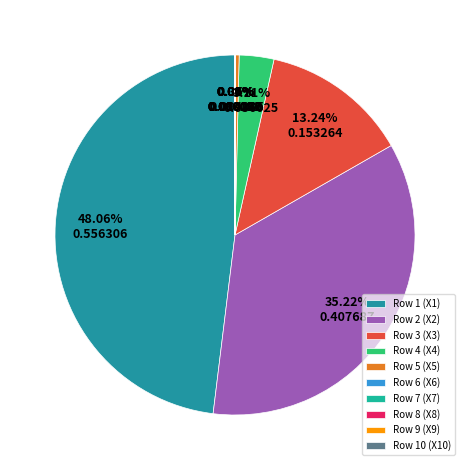

What is the change in value from Row 1 (X1) to Row 5 (X5)?

-0.6